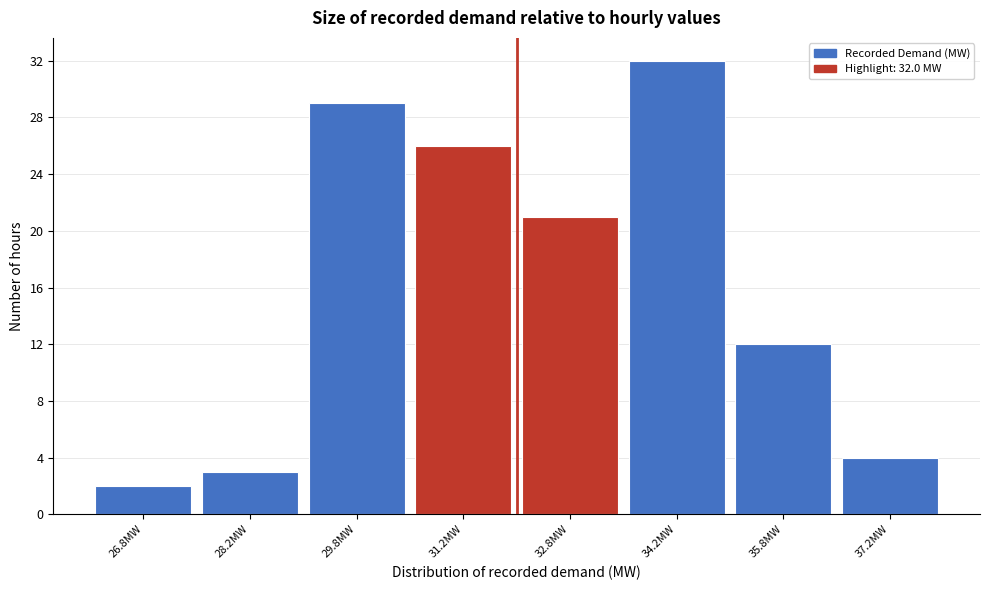

Over which range of the x-axis is the bar tallest?

33.5 to 35.0